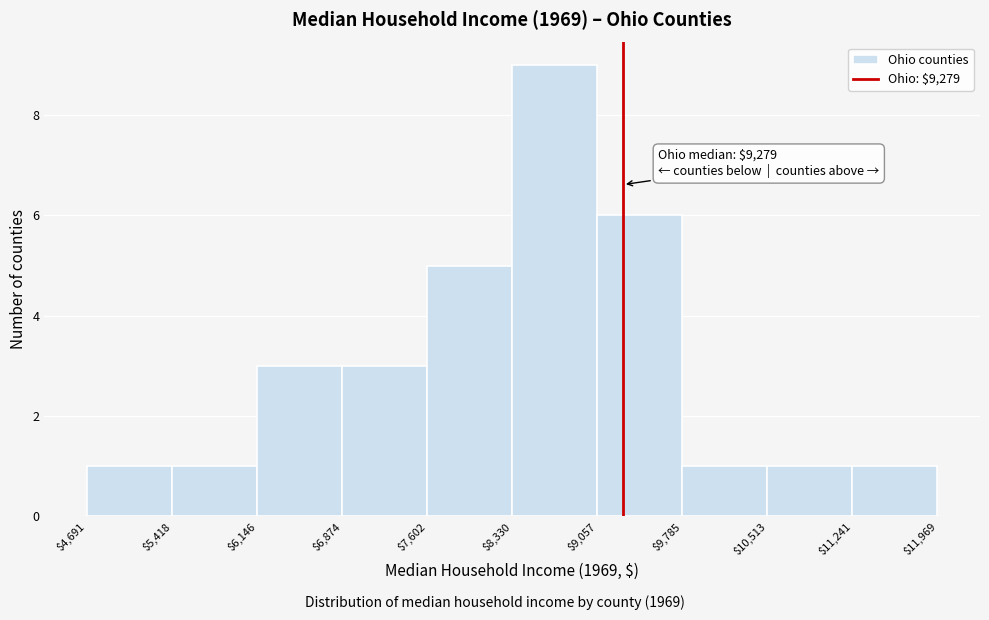

Which range on the x-axis has the tallest bar?

$8,330 to $9,057